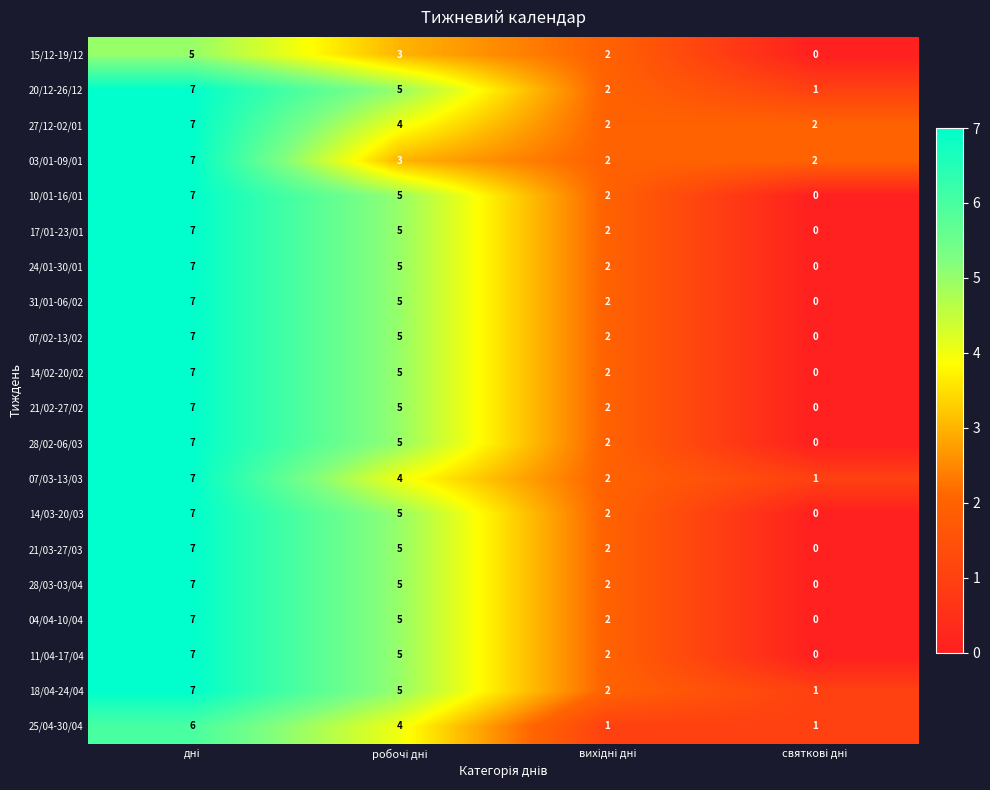

What is the highest value of the 28/02-06/03 series?

7